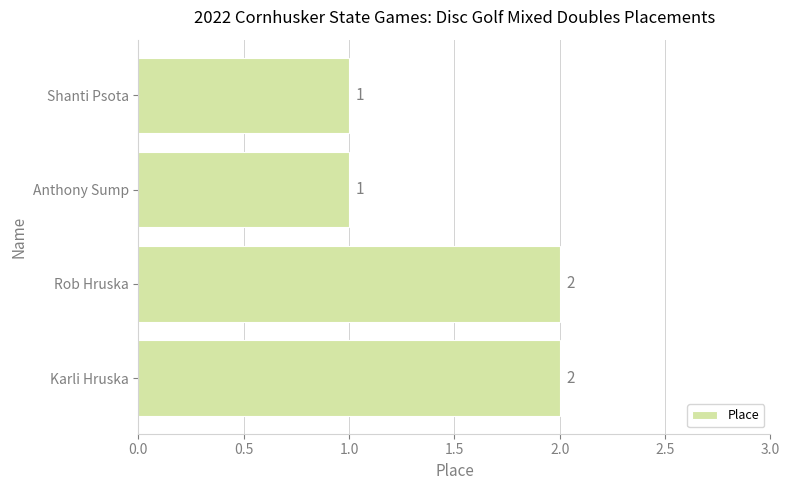

What is the difference between the maximum and second lowest values?

1